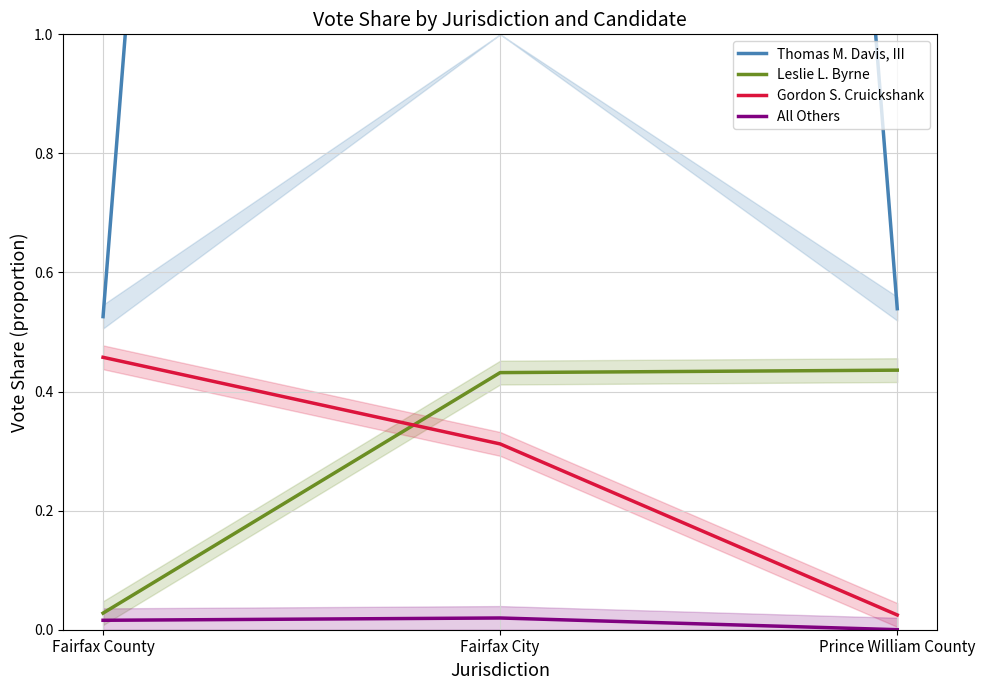

At which category is the sum across all series the highest?

Fairfax City